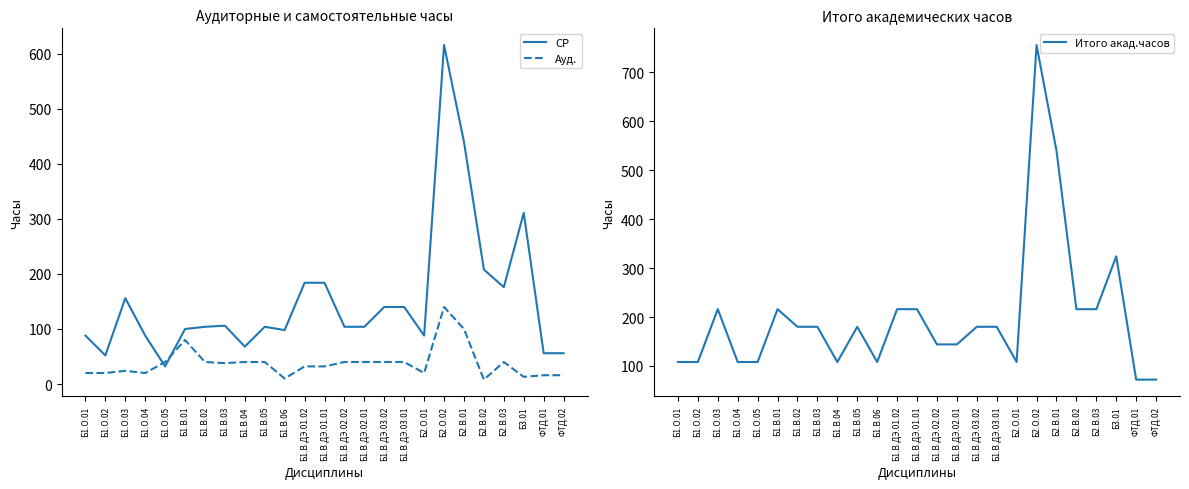

Where does the Итого акад.часов series first go above 180?

Б1.О.03